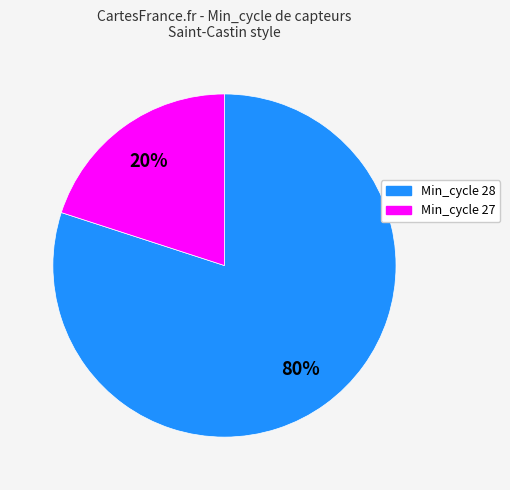

To the nearest percent, what is the difference between the largest and smallest slice percentages?

60%